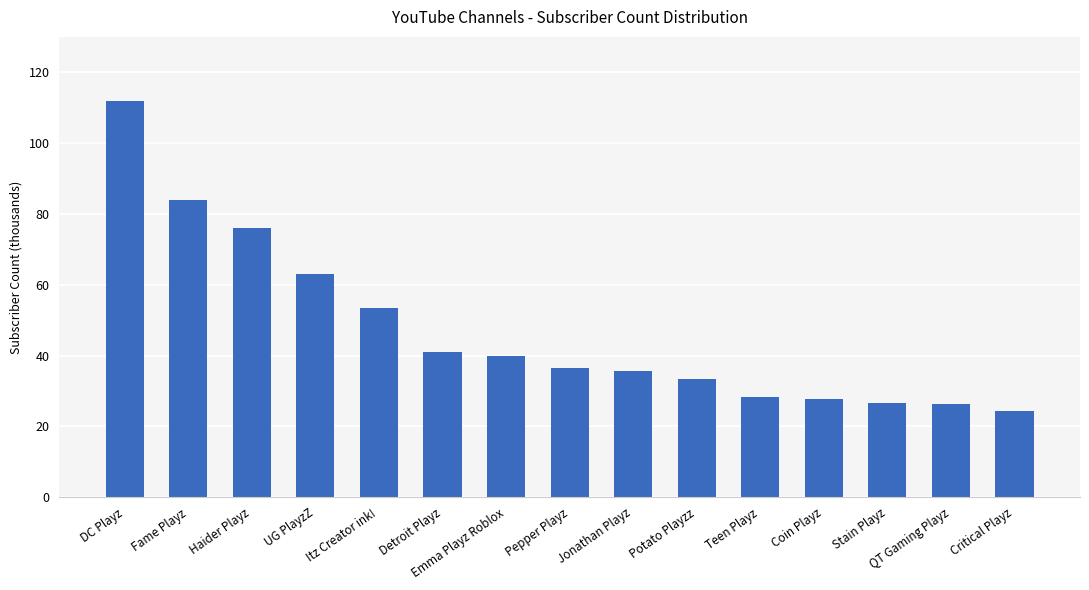

Which category has the highest value across all series?

DC Playz